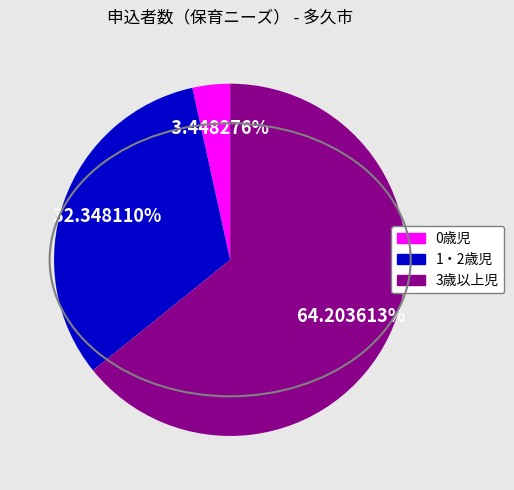

Is it true that 0歳児 is 3% of the pie?

True